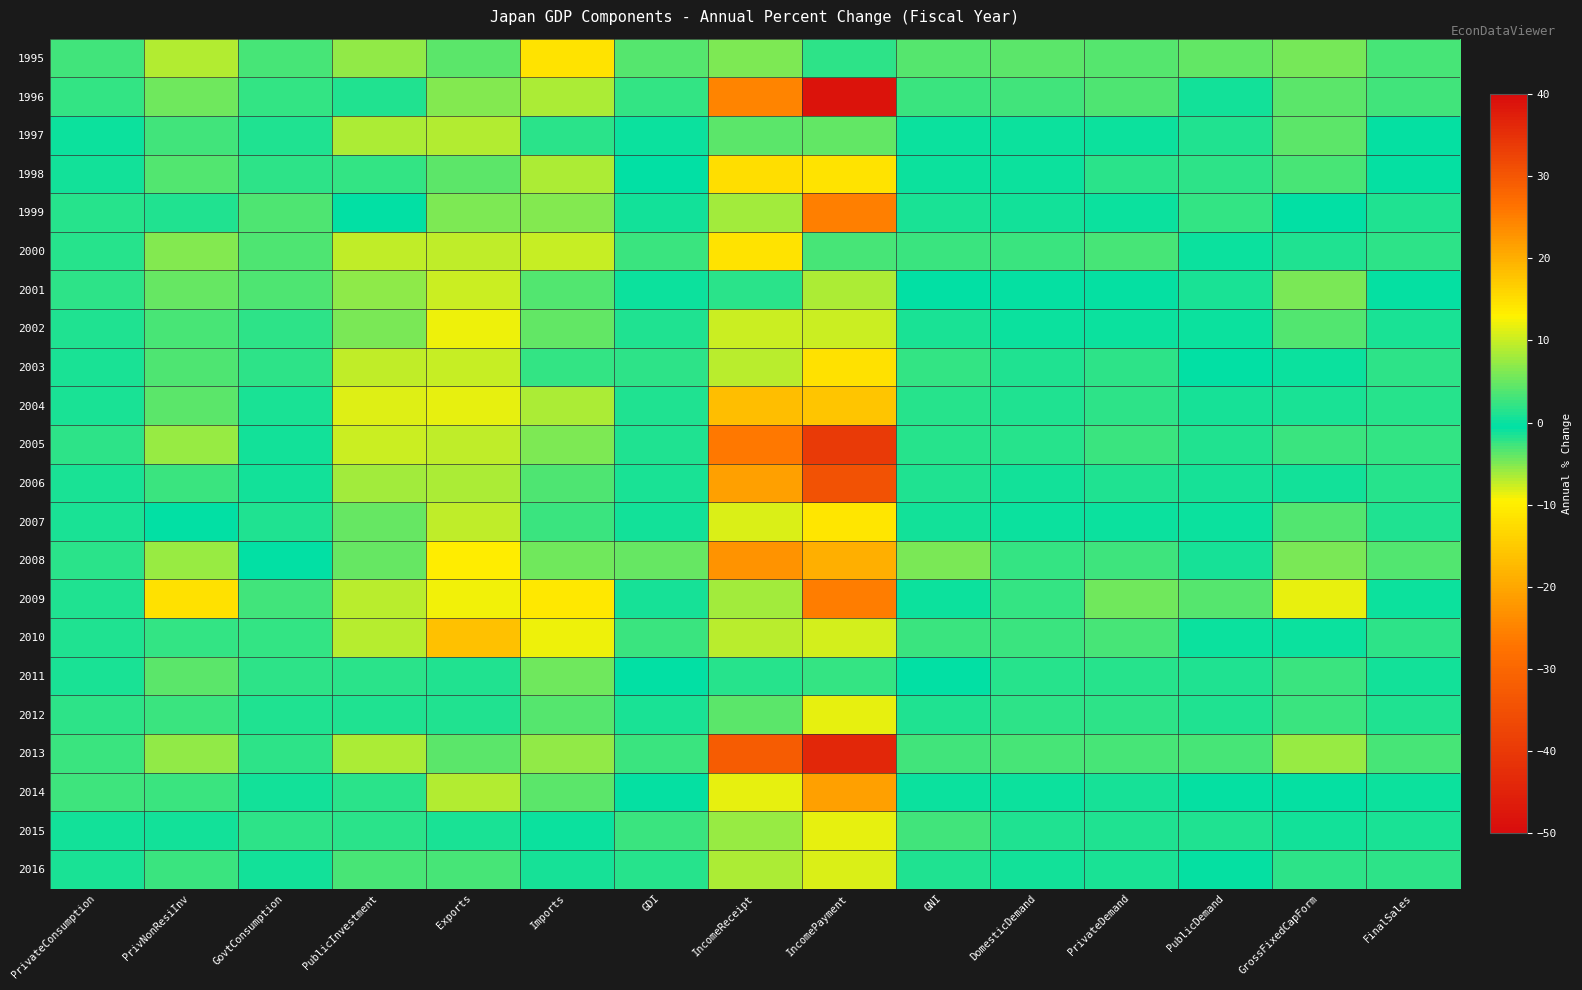

What is the spread (max minus min) of values at PrivateDemand?

8.6